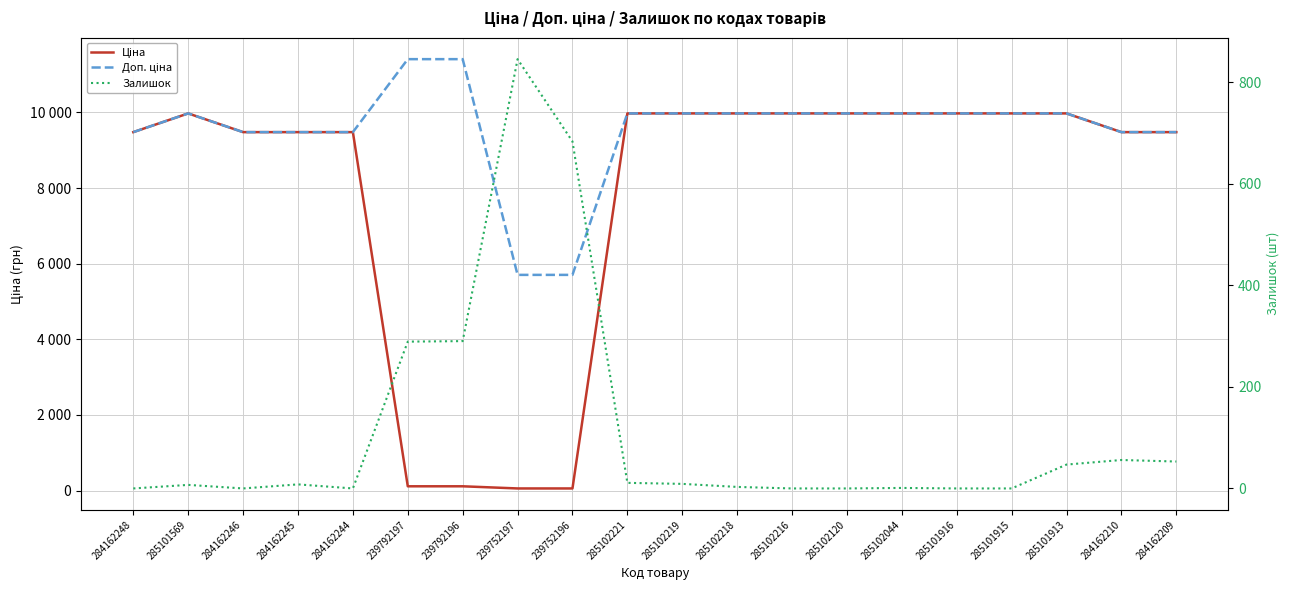

How many series are shown in this chart?

3